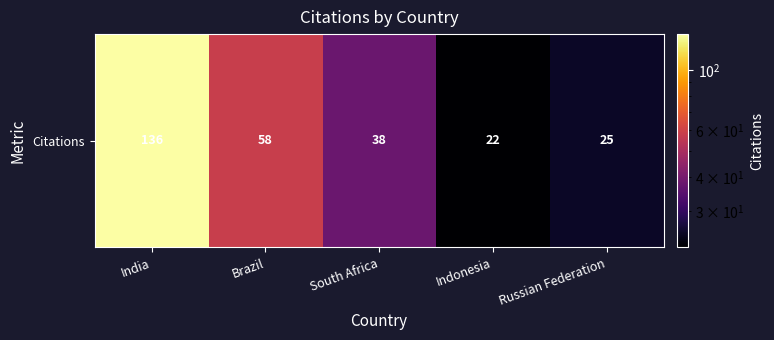

True or false: the data shows 136 at India.

True